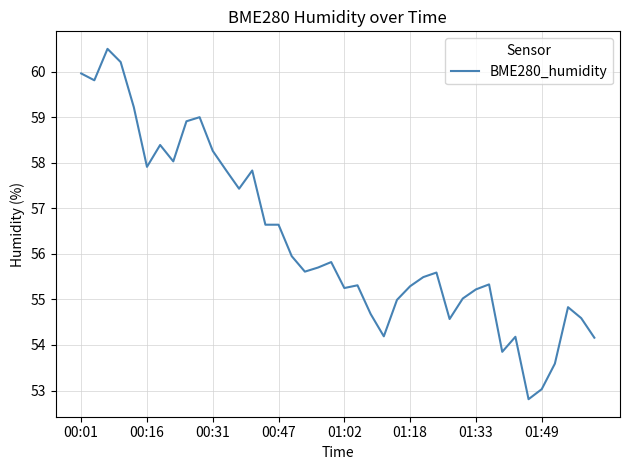

What is the difference between the maximum and minimum values?

7.7